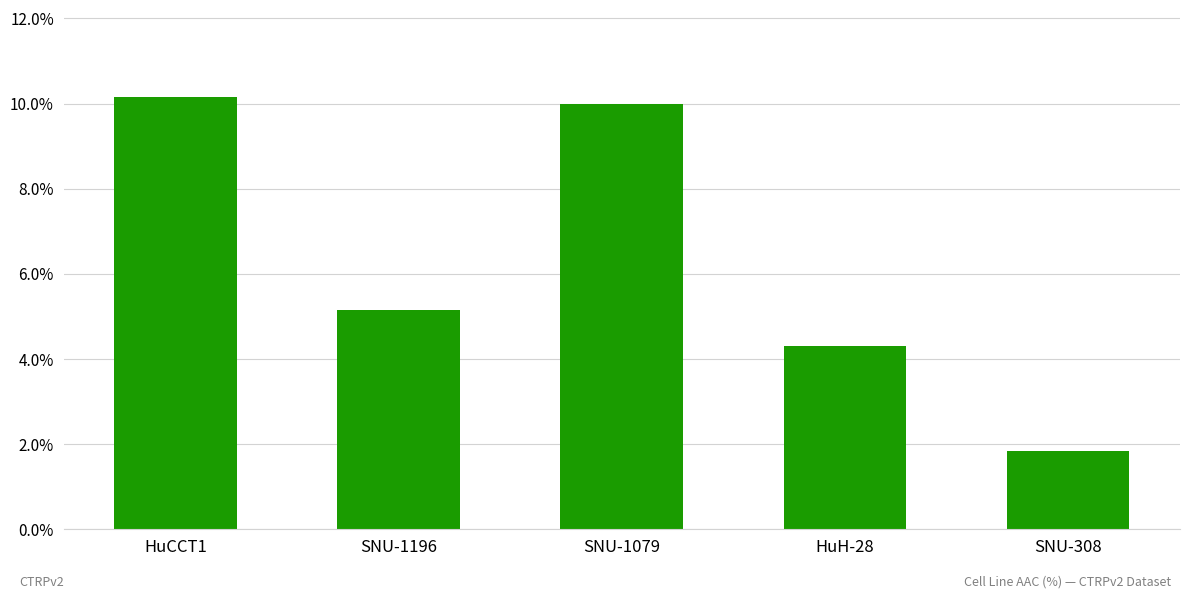

Reading left to right, transcribe all the data shown in this chart.

HuCCT1=10.2	SNU-1196=5.2	SNU-1079=10.0	HuH-28=4.3	SNU-308=1.8